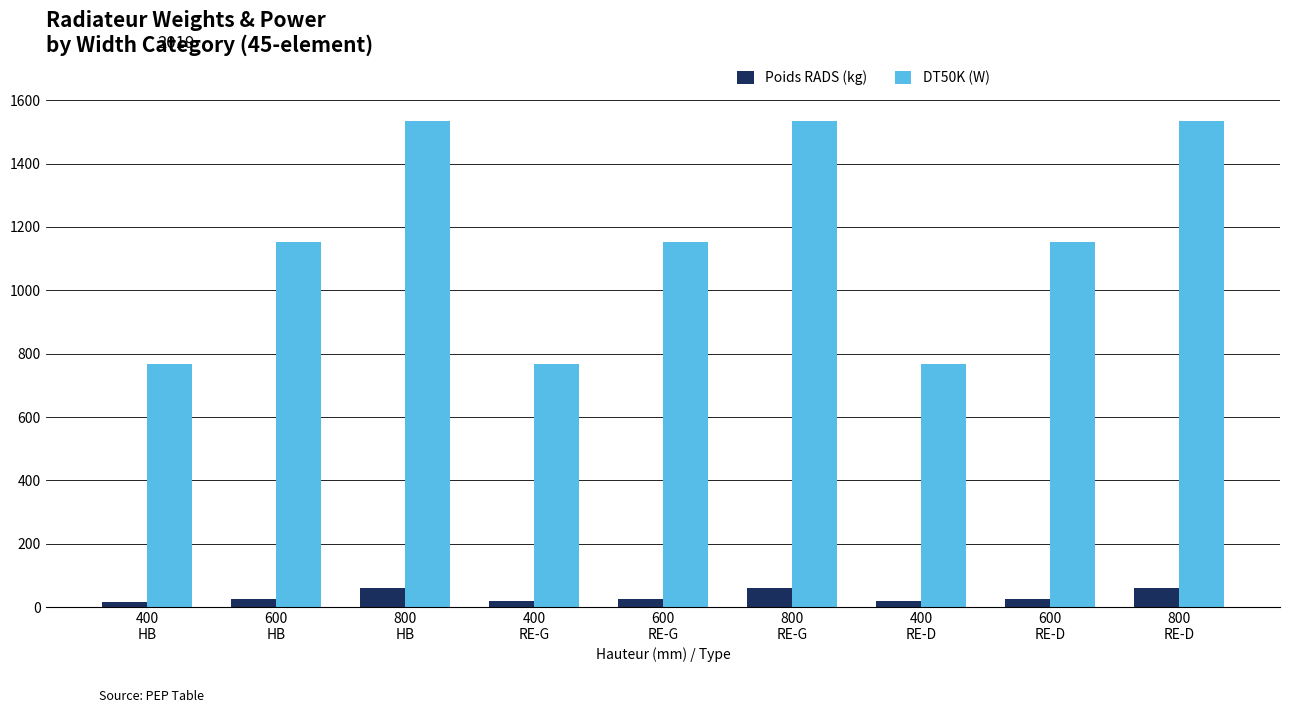

What is the sum of all DT50K (W) values?

10368.0